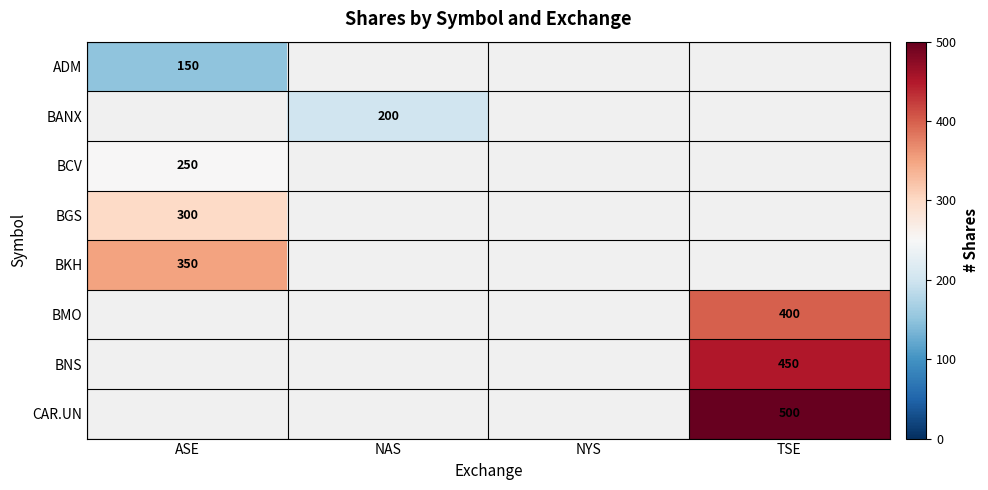

How many positive values does the BKH series have?

1